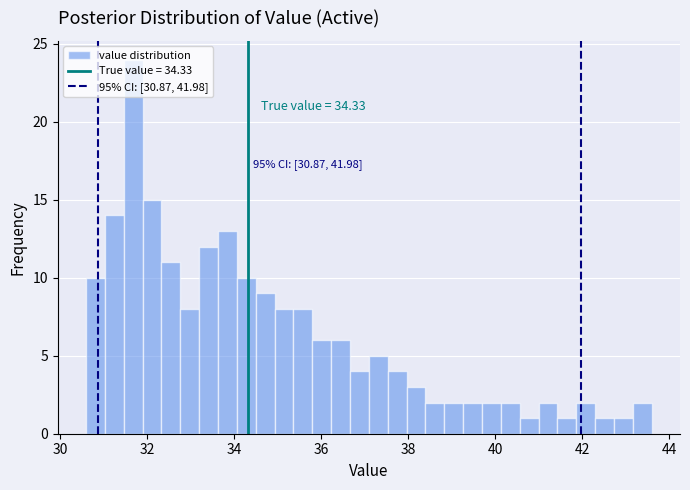

Around what value on the x-axis is the tallest bar? Give the approximate position of its centre, as read against the axis.

31.6